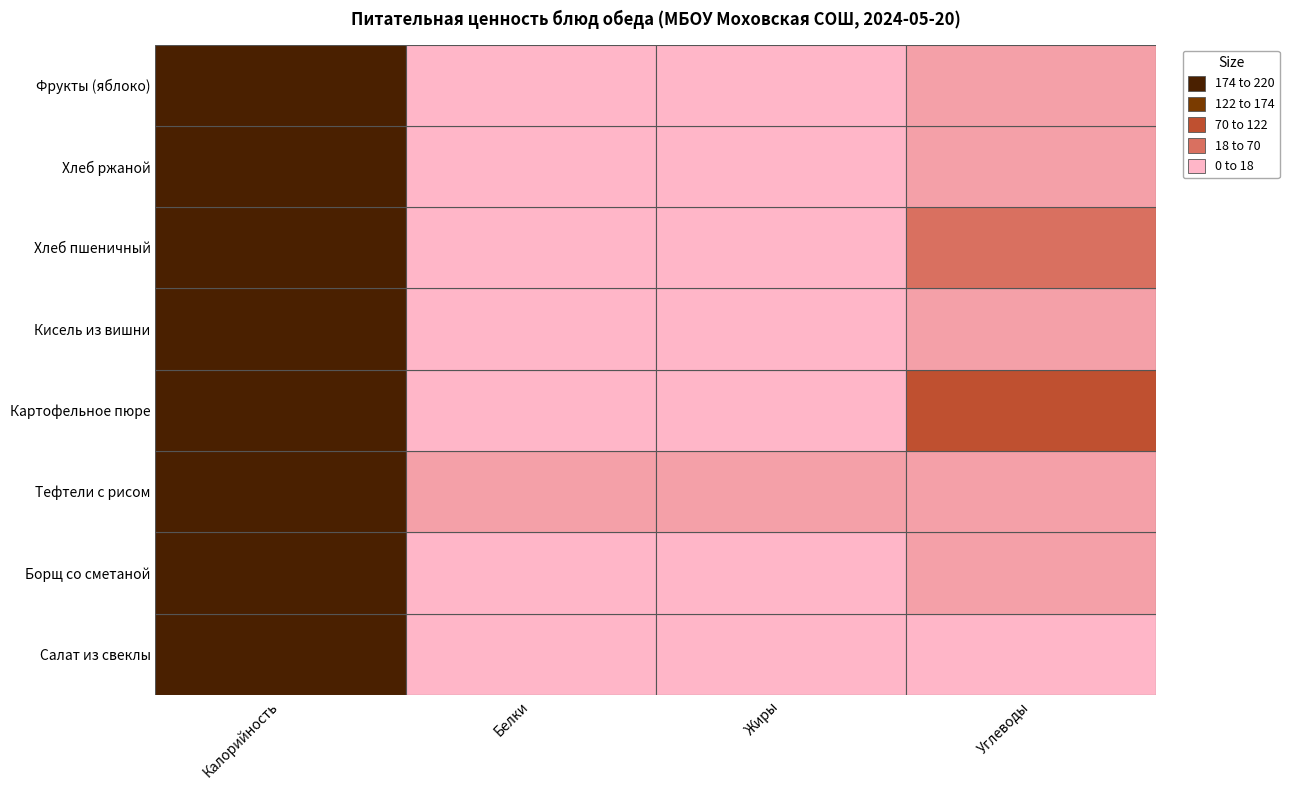

At Тефтели с рисом, list the series in order from smallest to largest.

Углеводы, Белки, Жиры, Калорийность